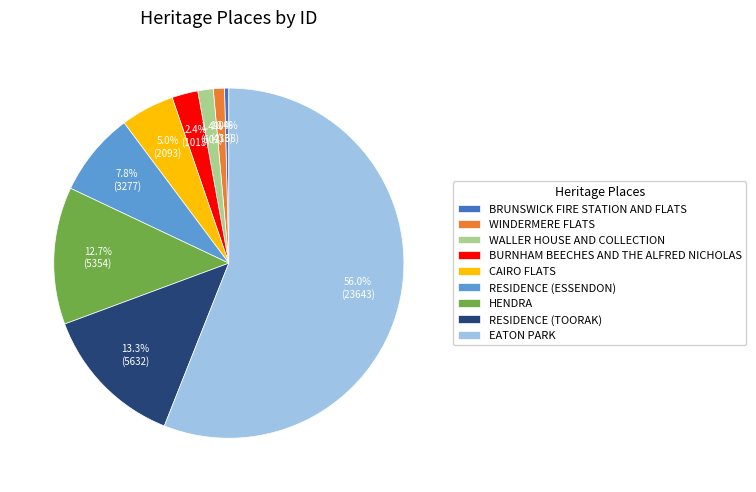

How many segments does this pie chart have?

9